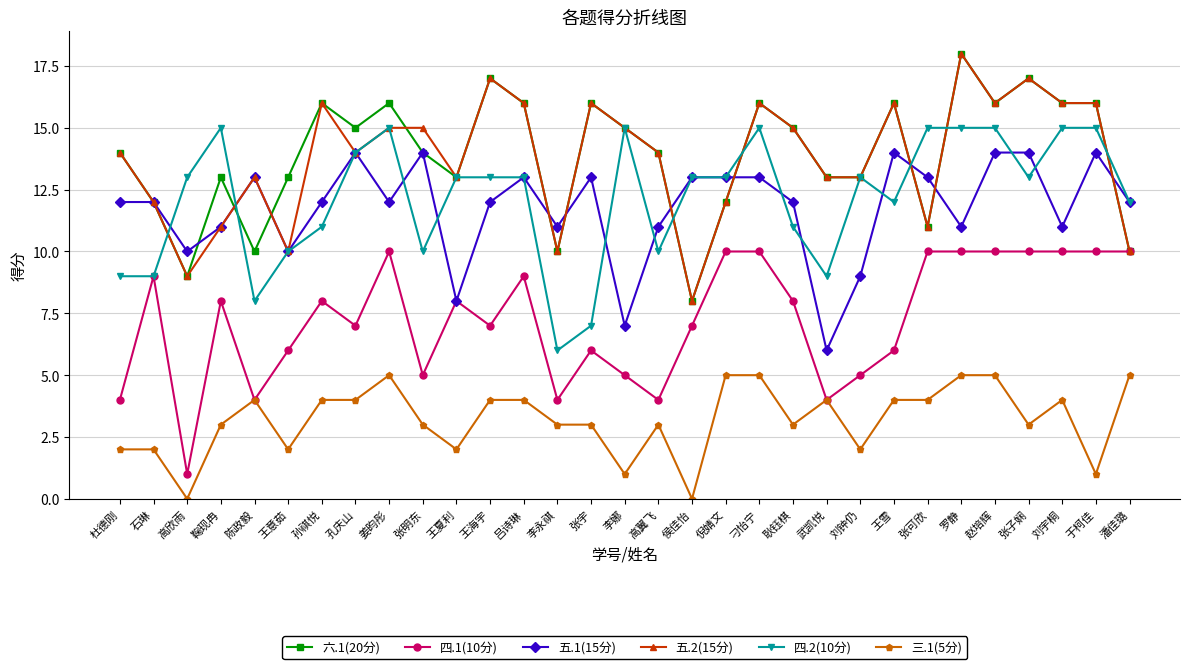

What is the label of the 30th point from the left?

于柯佳